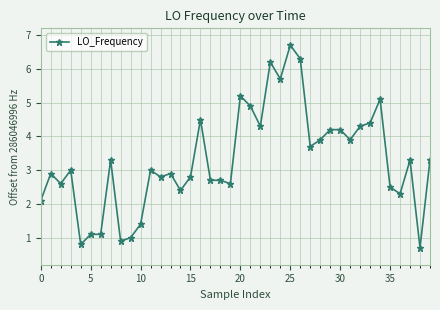

What is the minimum value shown in the chart?

0.7